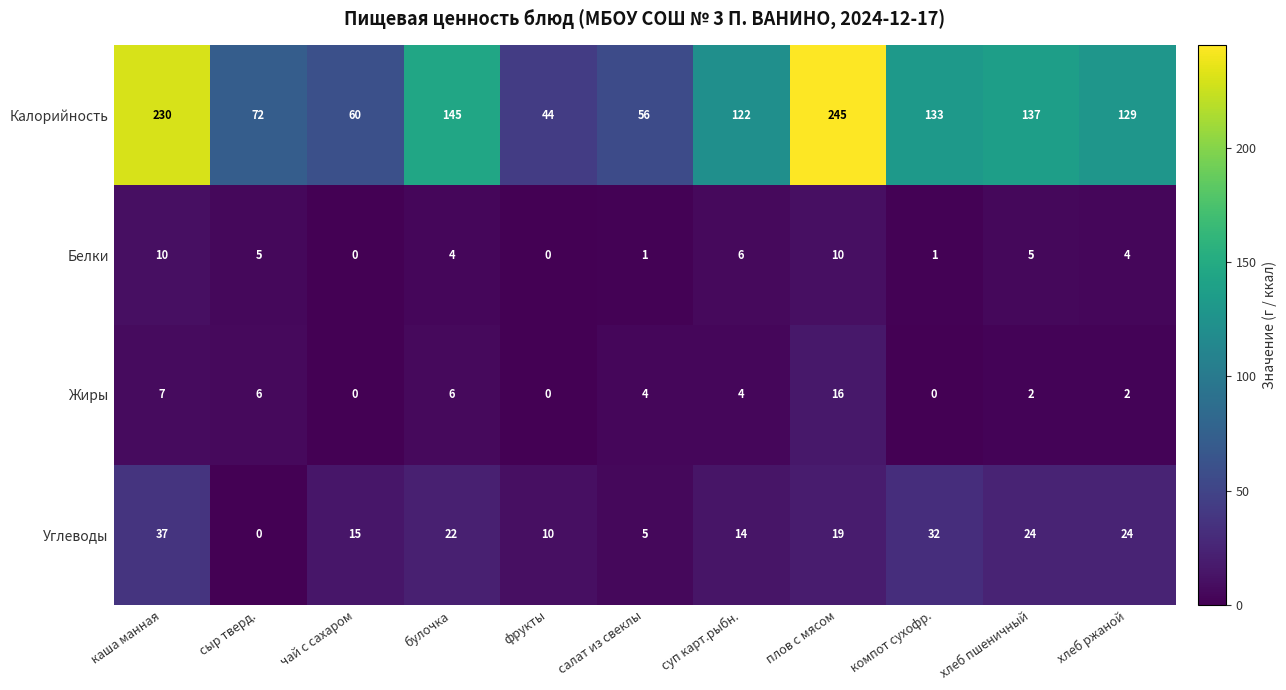

What value does the Углеводы series have at фрукты, to the nearest 5?

10